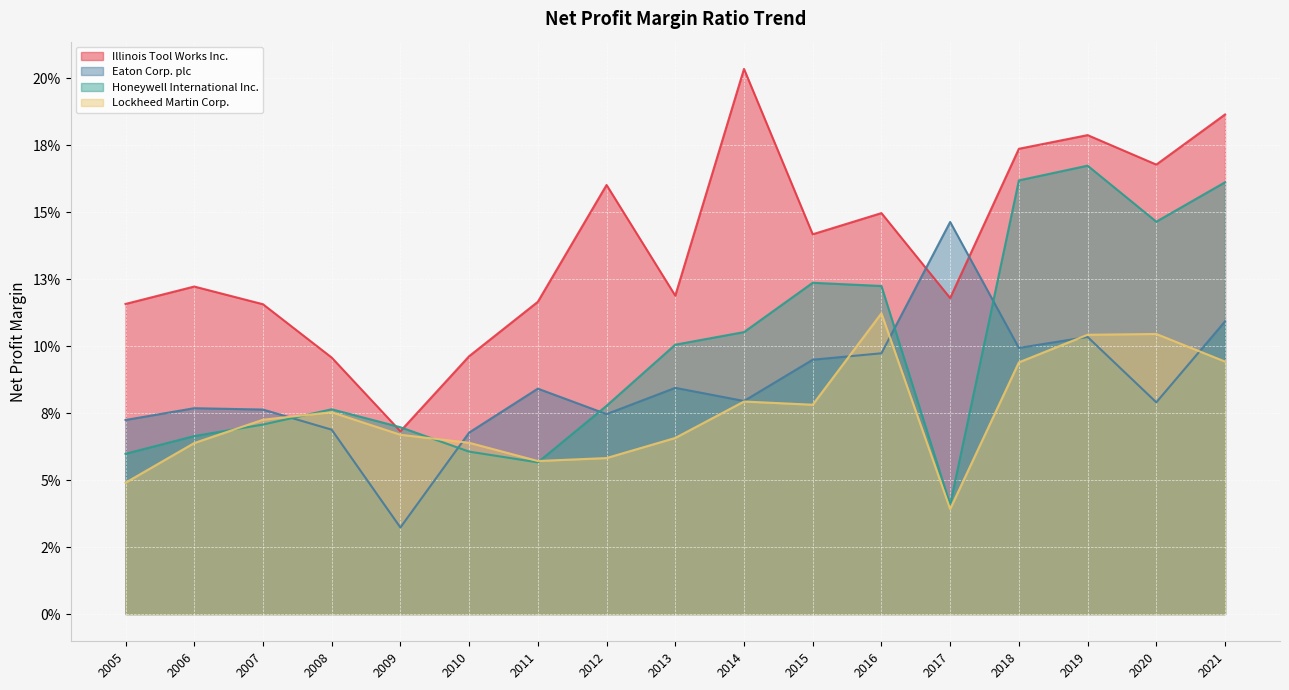

Which series ends up on top after the final intersection of Lockheed Martin Corp. and Honeywell International Inc.?

Honeywell International Inc.